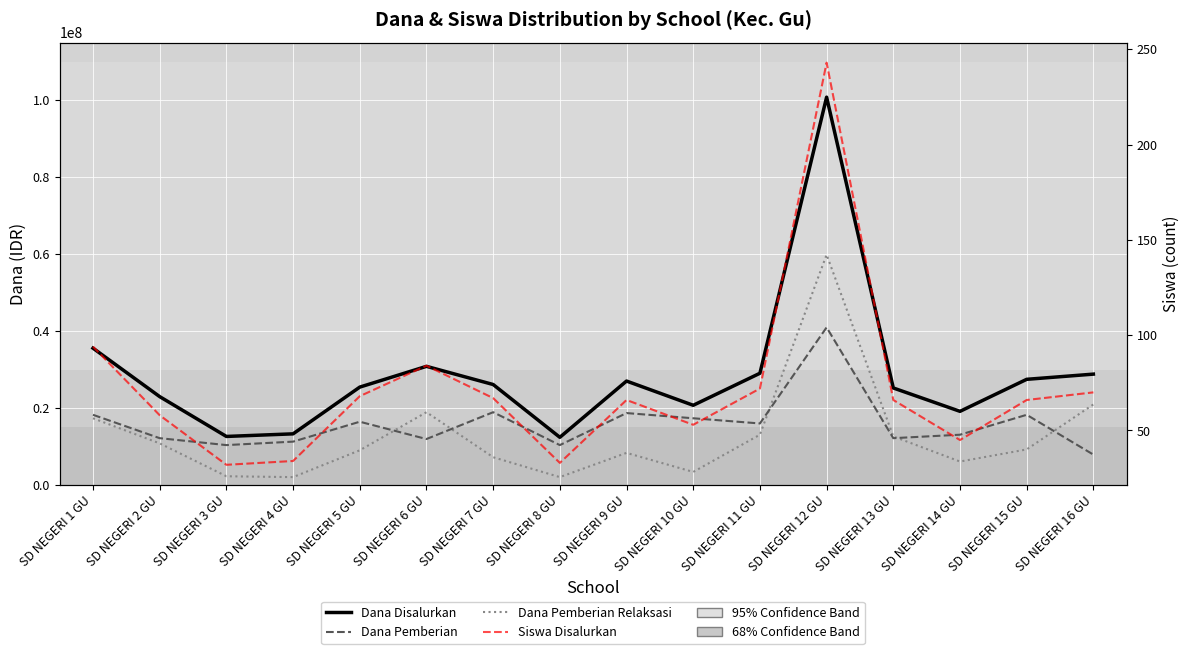

What is the label of the 7th point from the right?

SD NEGERI 10 GU